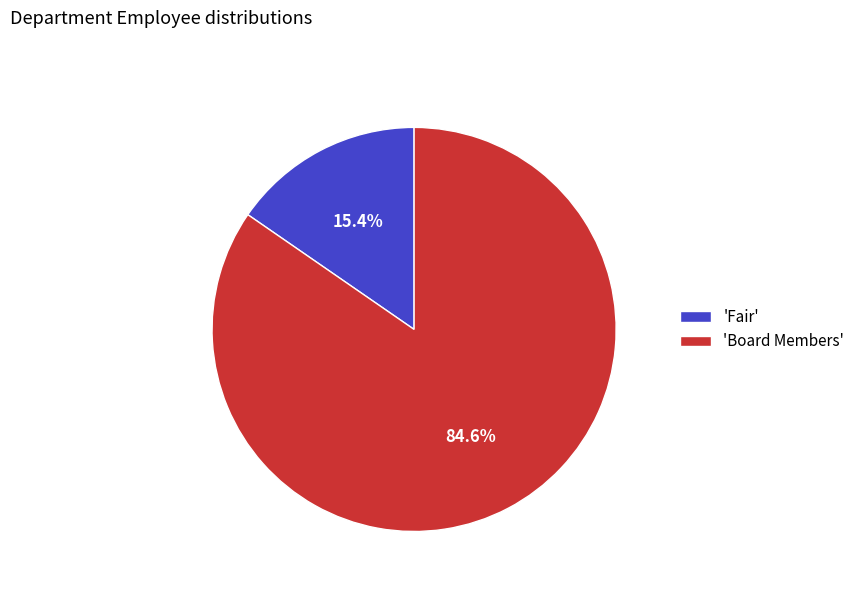

Combined, what portion of the pie is 'Board Members' and 'Fair'?

100.0%